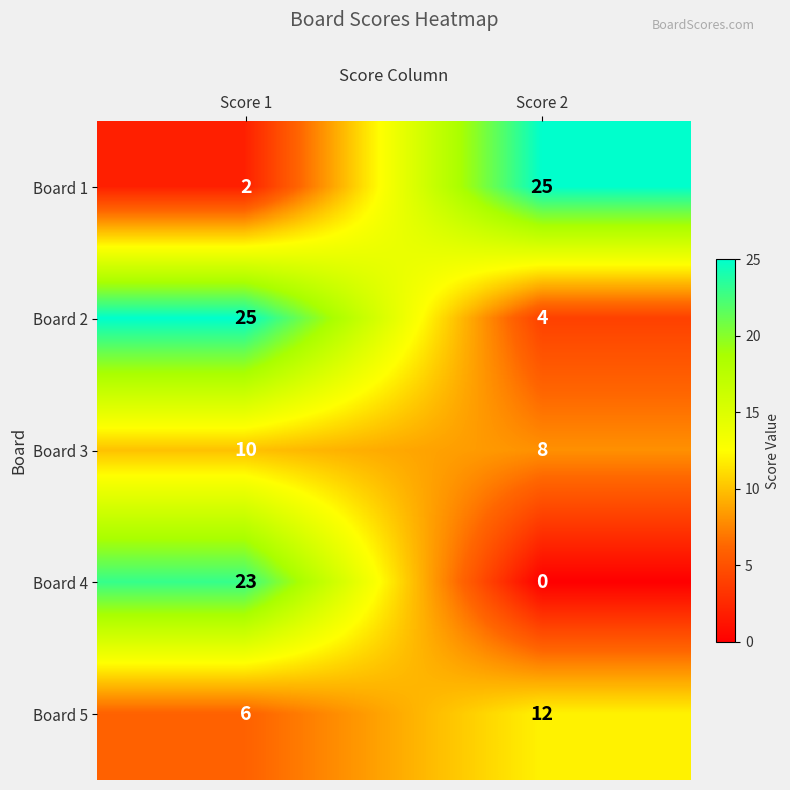

At Score 1, list the series in order from smallest to largest.

Board 1, Board 5, Board 3, Board 4, Board 2